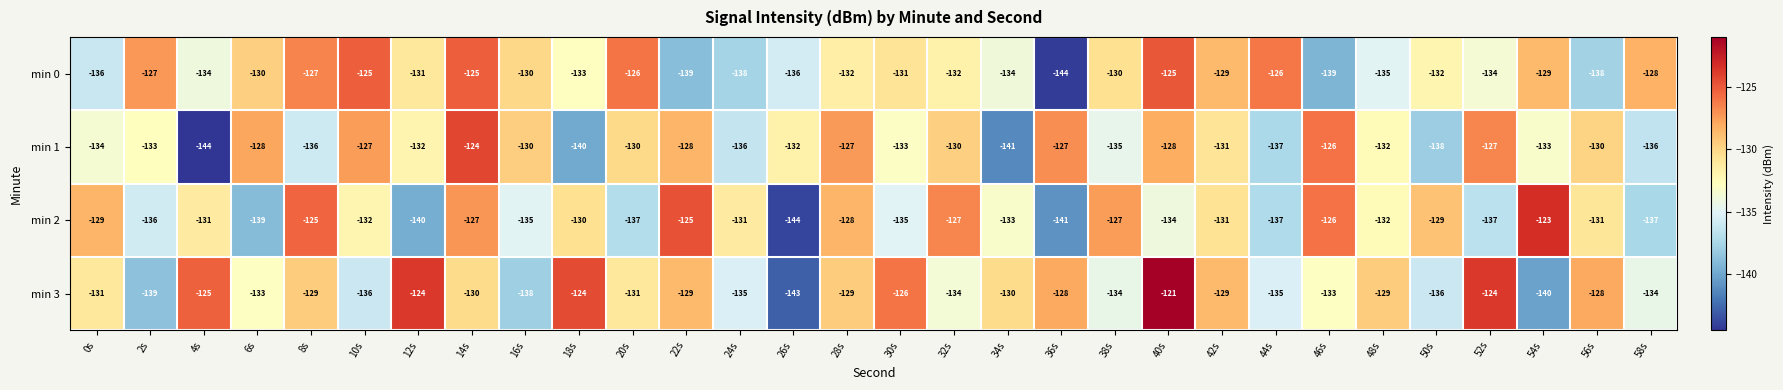

The min 0 series shows -125 at 14s. True or false?

True